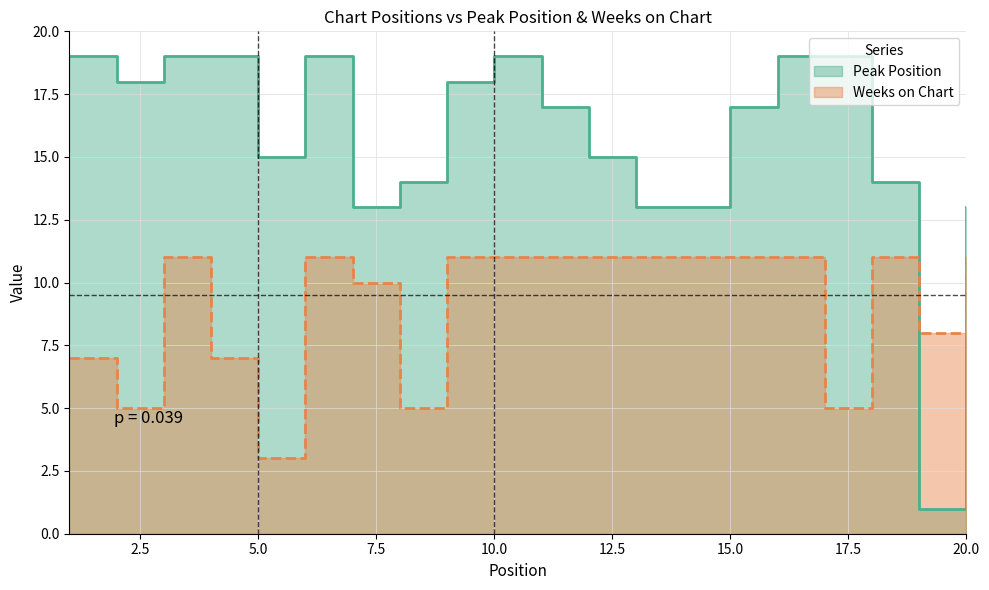

The Weeks on Chart series shows 7 at 2. True or false?

False